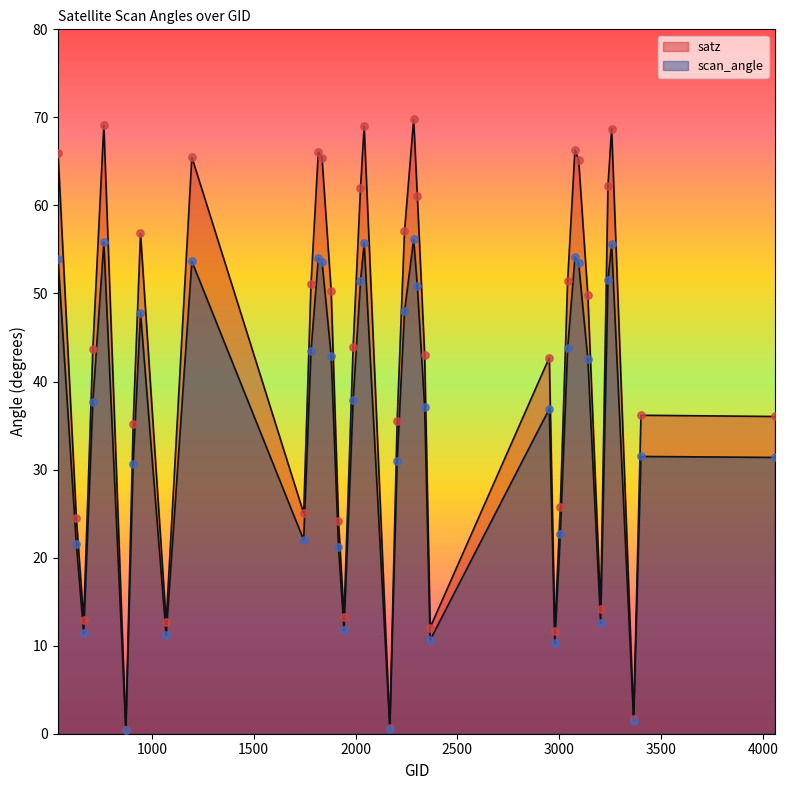

What is the total value across all series at 1745?

47.1